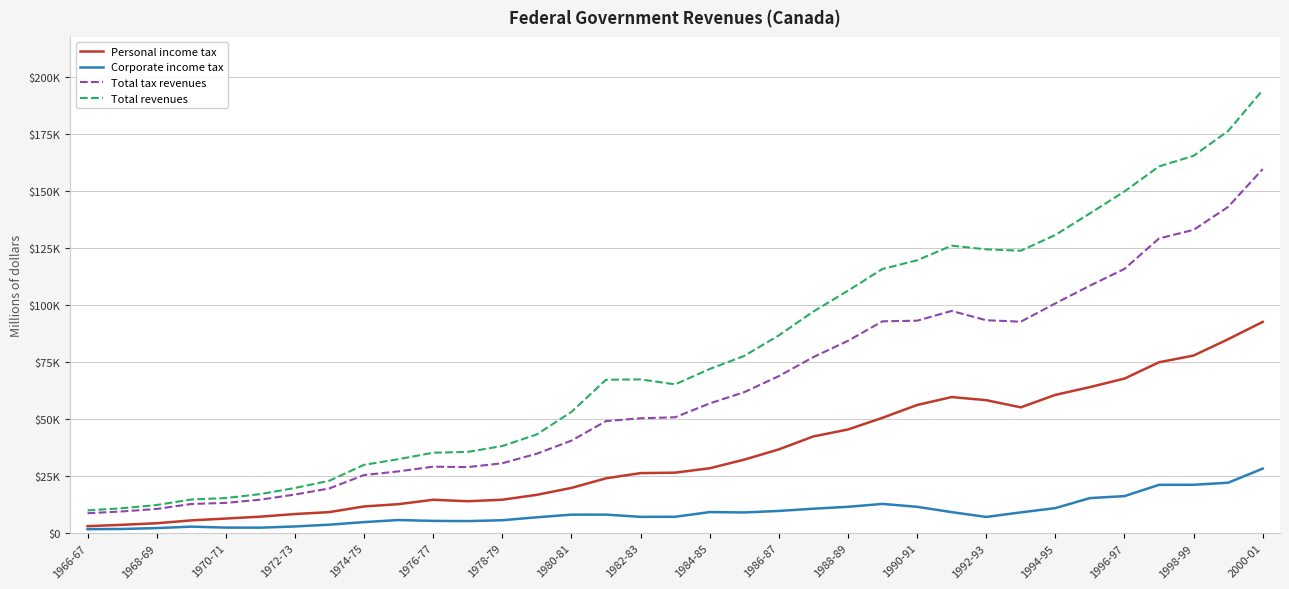

True or false: Total revenues and Corporate income tax cross at least once.

False